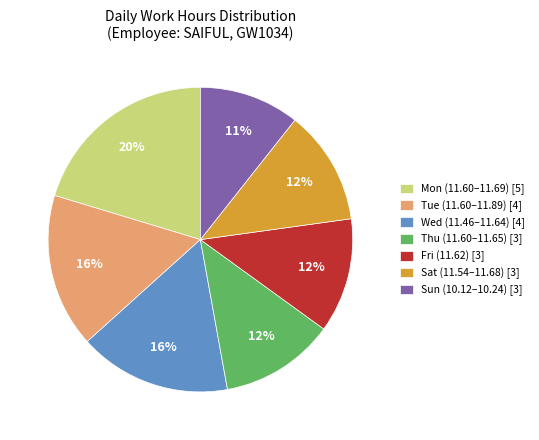

Which category has the smallest portion of the pie?

Sun (10.12–10.24) [3]